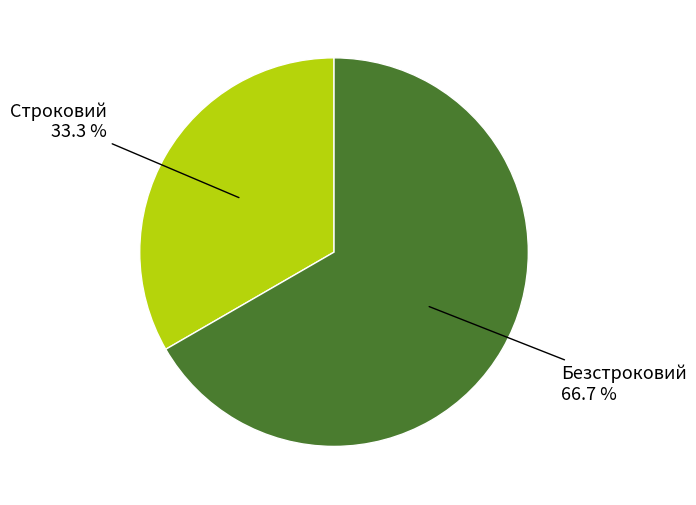

How many slices are in this pie chart?

2